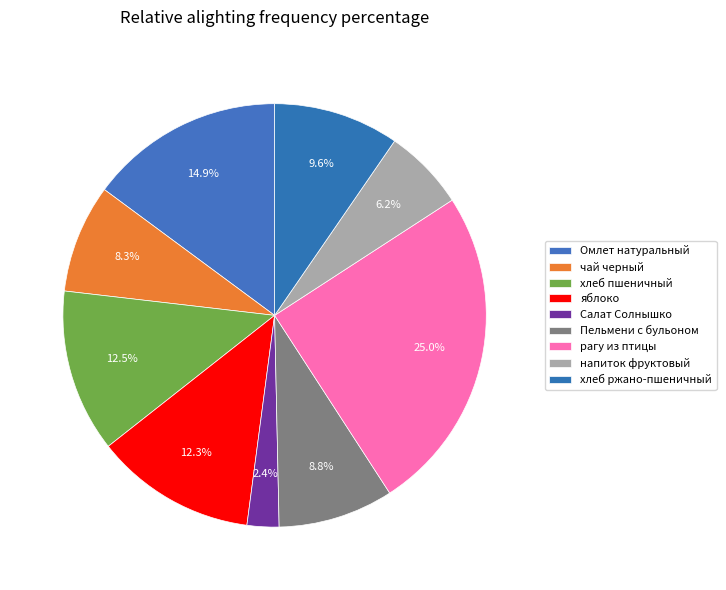

To the nearest percent, what percentage of the pie is напиток фруктовый?

6%